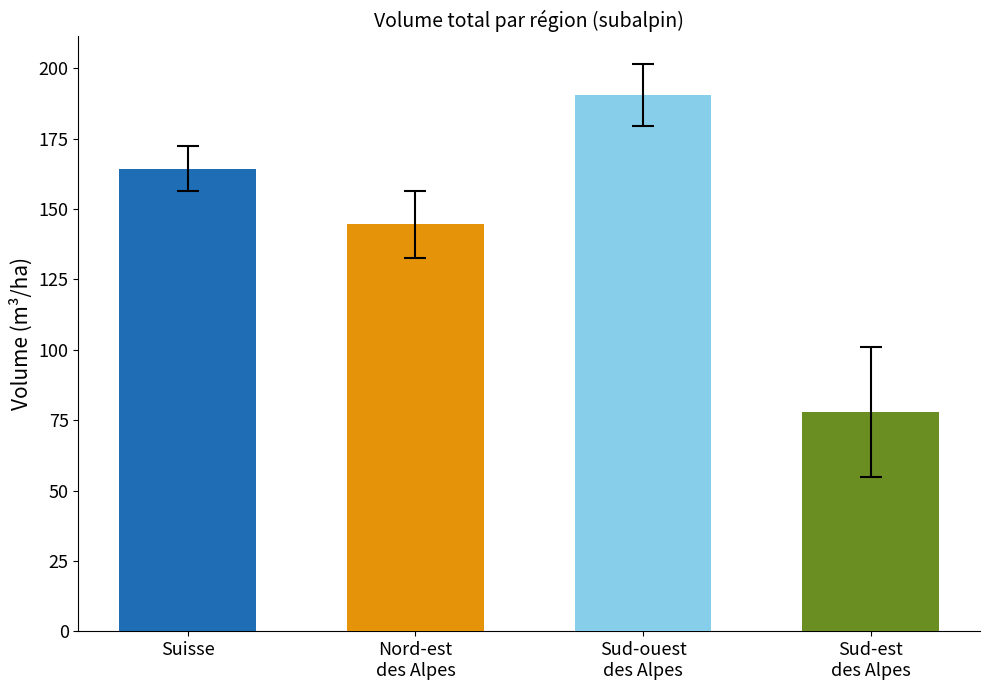

Which series has the largest range (max minus min)?

Sud-ouest des Alpes